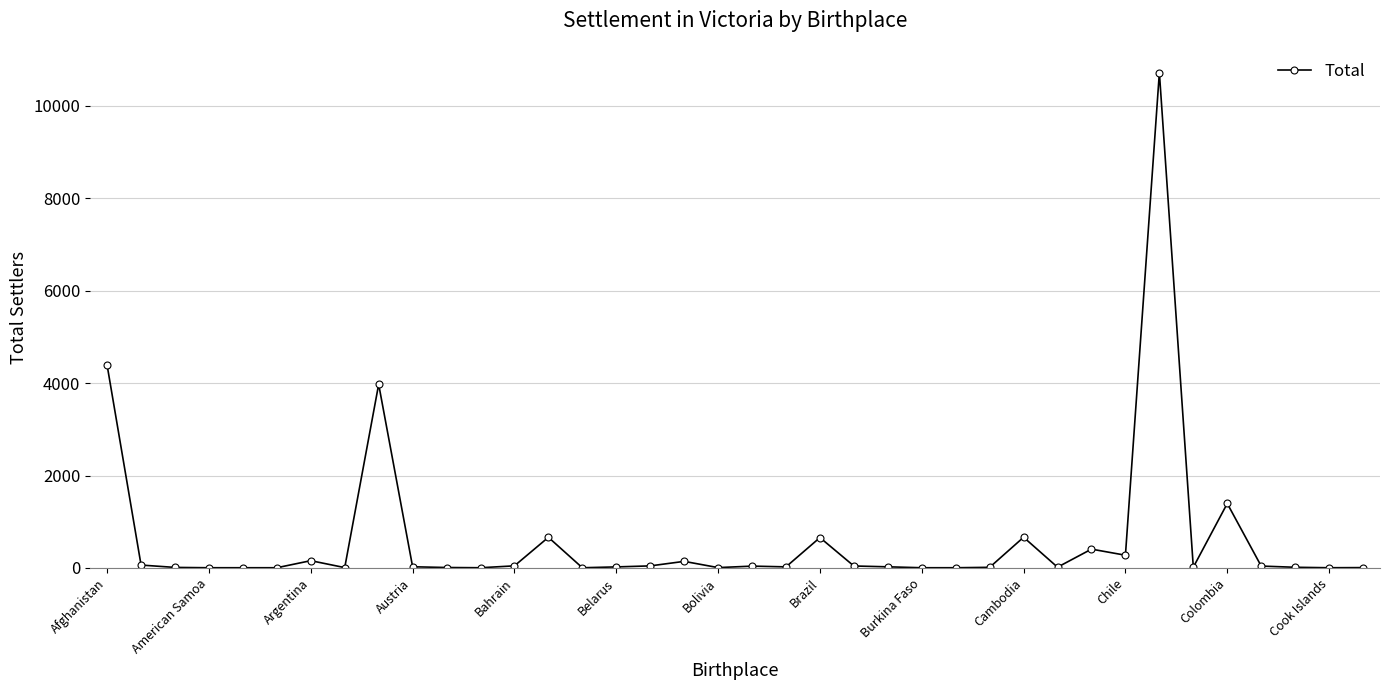

What is the difference between the maximum and minimum values?

10720